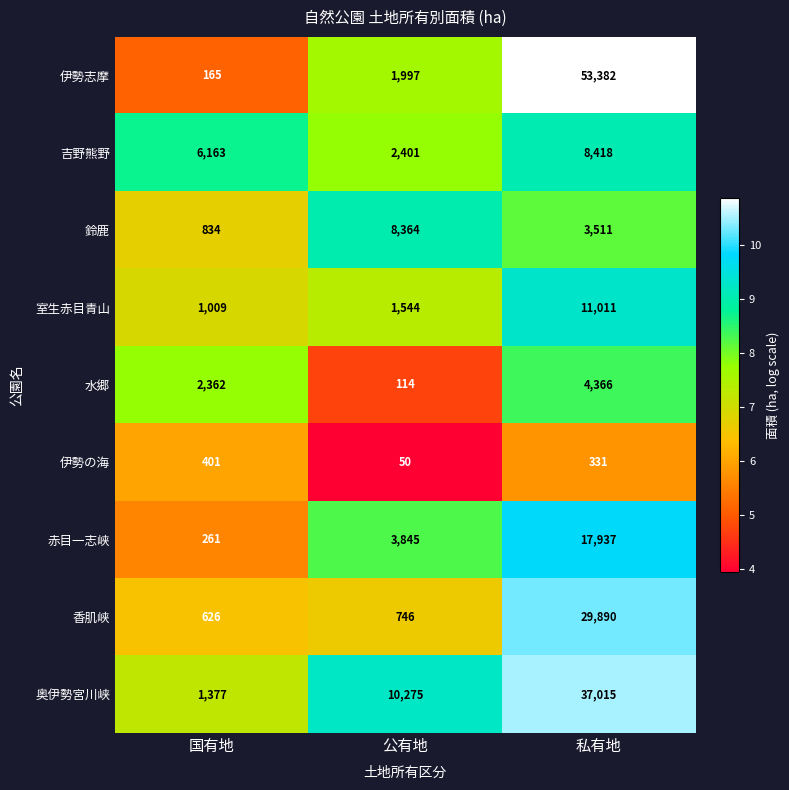

What is the average value of the 赤目一志峡 series?

7348